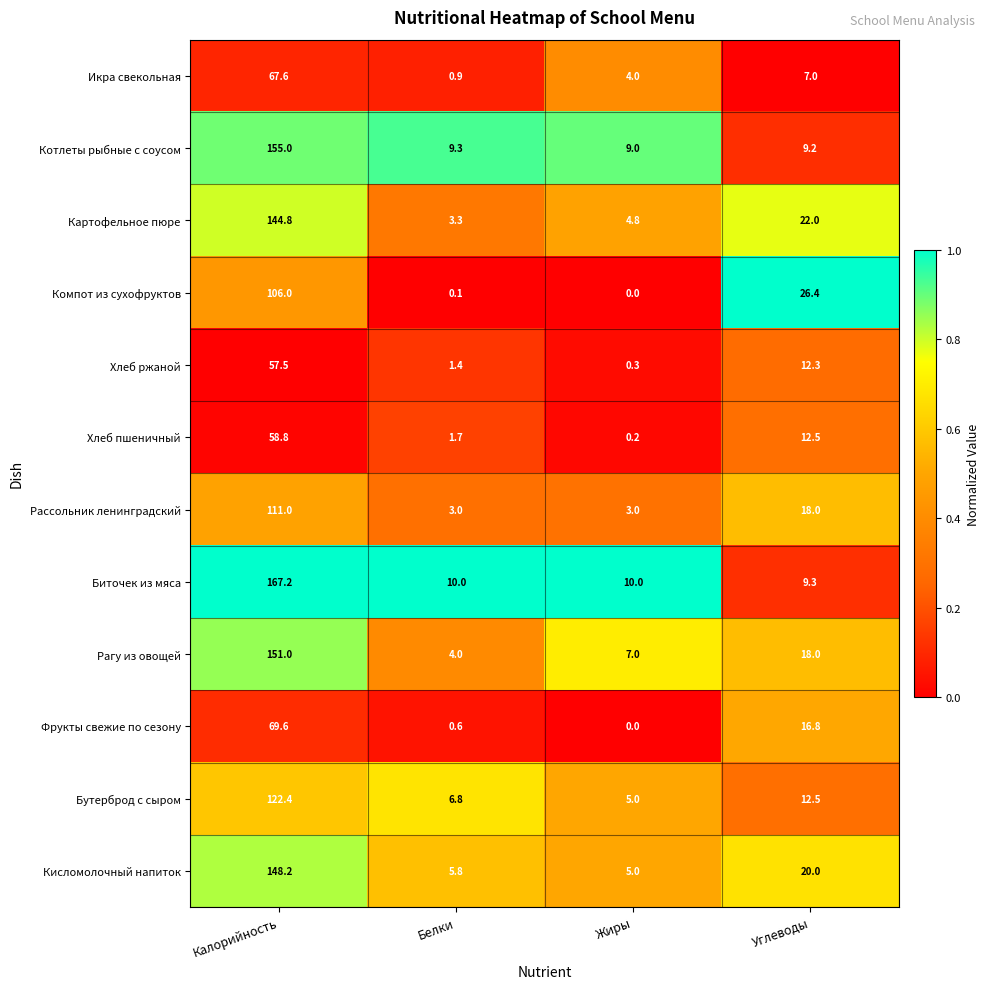

At which label does Рагу из овощей reach its minimum?

Белки